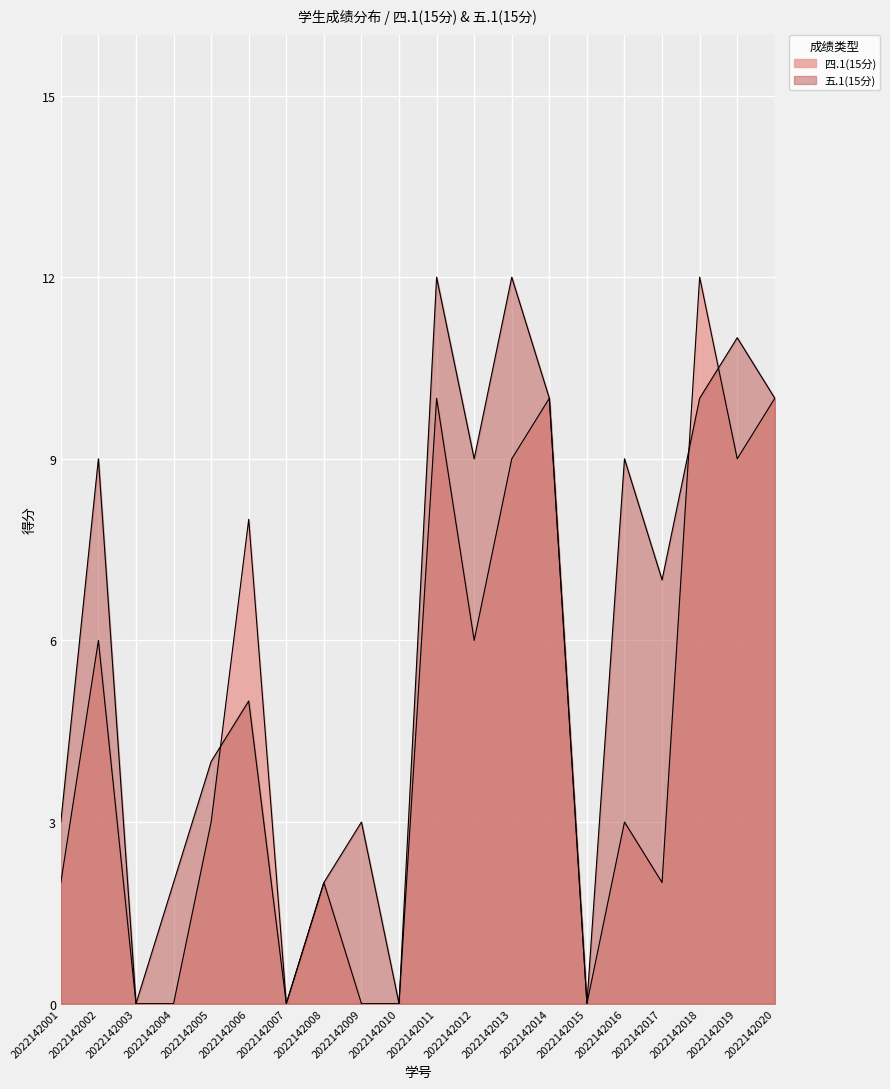

Is the value of 四.1(15分) at 2022142010 greater than the value of 五.1(15分) at 2022142001?

No